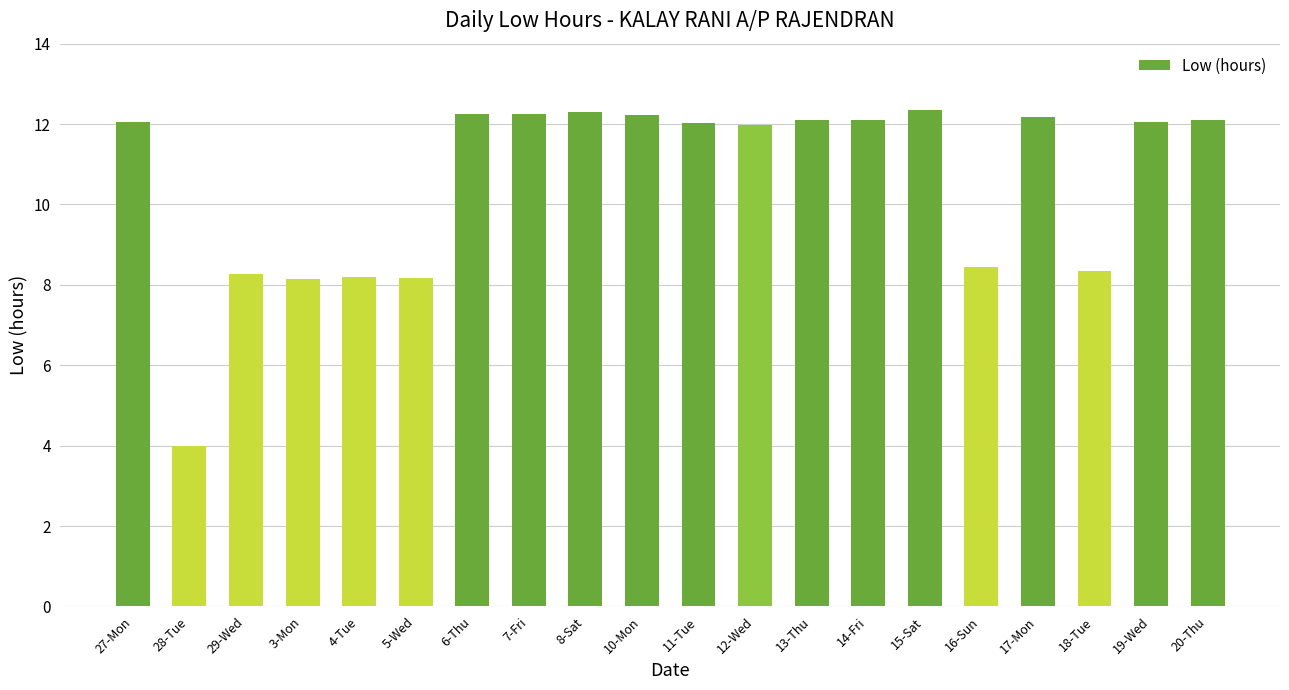

Which label corresponds to the smallest value in the chart?

28-Tue